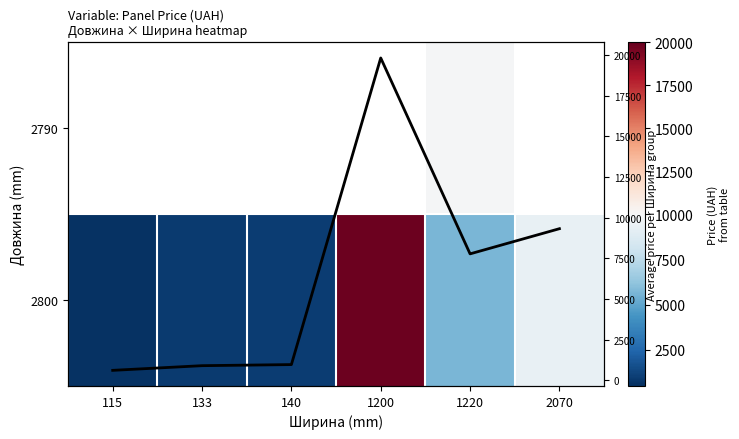

What is the difference between the maximum and minimum values in the Col mean price series?

19229.0